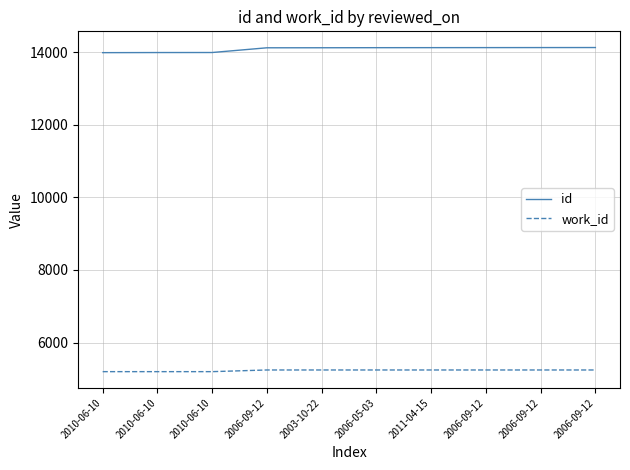

Reading right to left, extract all data points from this chart.

id: 2006-09-12=14124	2006-09-12=14123	2006-09-12=14122	2011-04-15=14121	2006-05-03=14120	2003-10-22=14118	2006-09-12=14117	2010-06-10=13987	2010-06-10=13986	2010-06-10=13983
work_id: 2006-09-12=5244	2006-09-12=5244	2006-09-12=5244	2011-04-15=5244	2006-05-03=5244	2003-10-22=5244	2006-09-12=5244	2010-06-10=5198	2010-06-10=5198	2010-06-10=5198